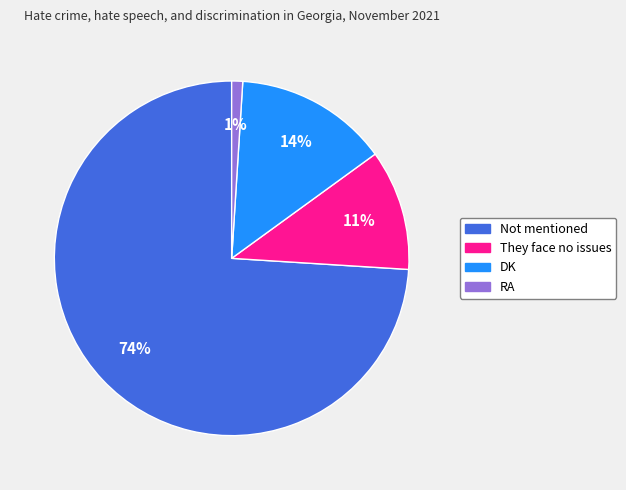

Is there a majority slice in this chart?

Yes